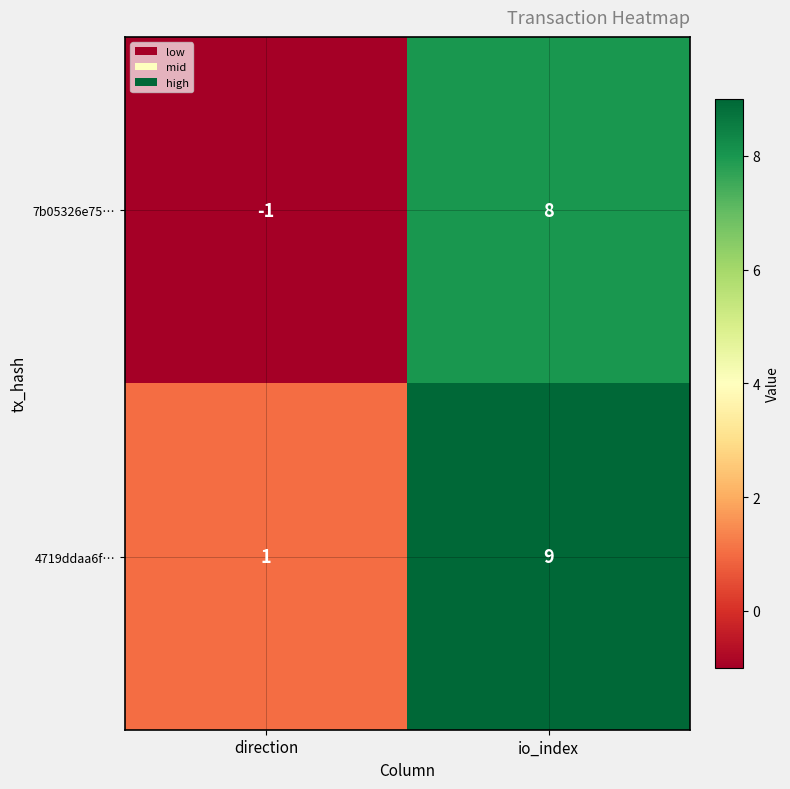

Rank the series at direction from highest to lowest value.

4719ddaa6f…, 7b05326e75…